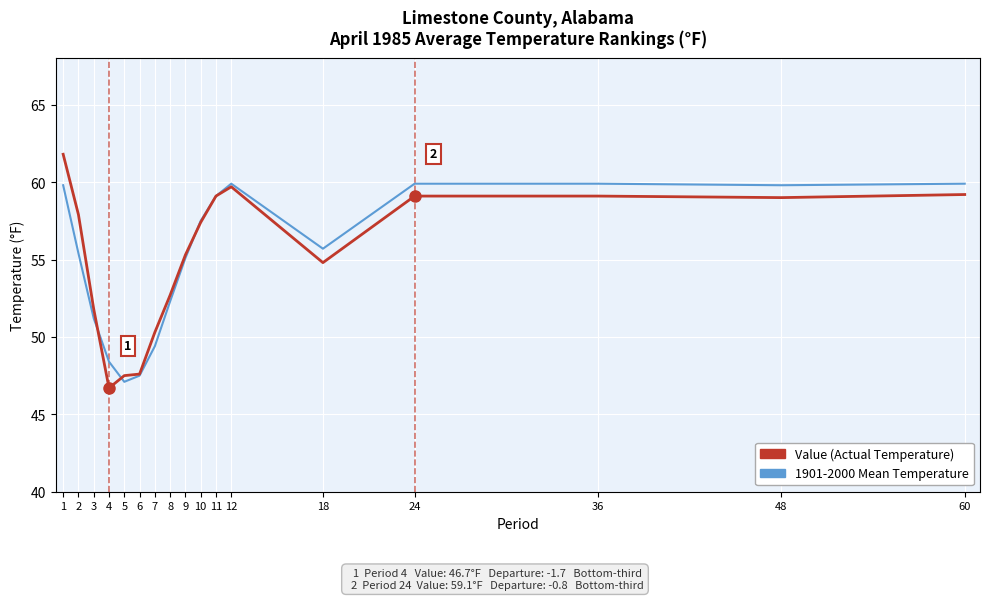

What is the total value across all series at 12?

119.6